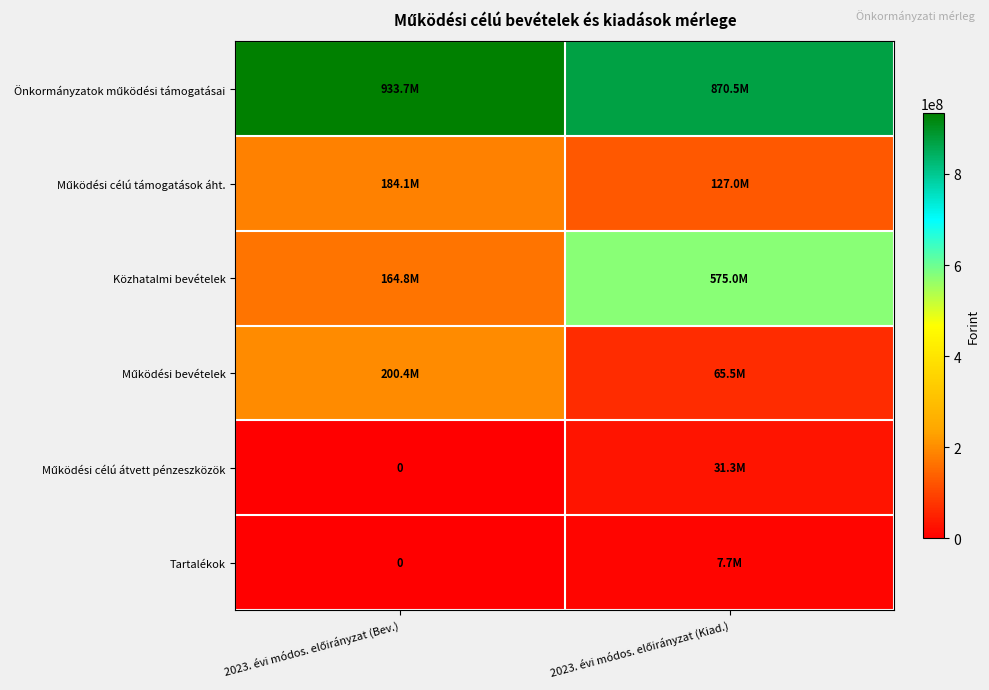

What is the difference between the highest and lowest values at 2023. évi módos. előirányzat (Bev.)?

933704121